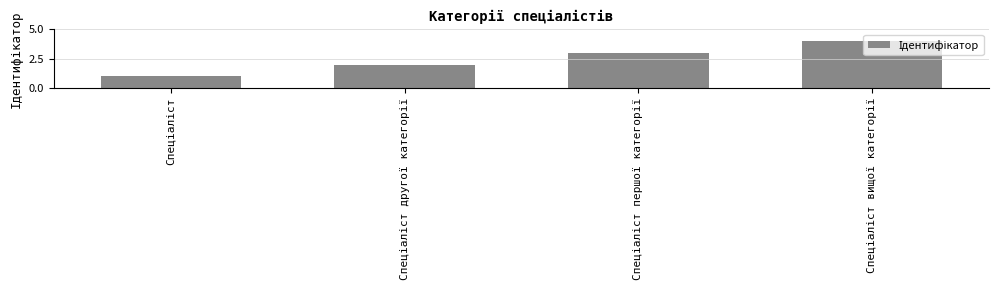

How many distinct data groups are displayed?

1